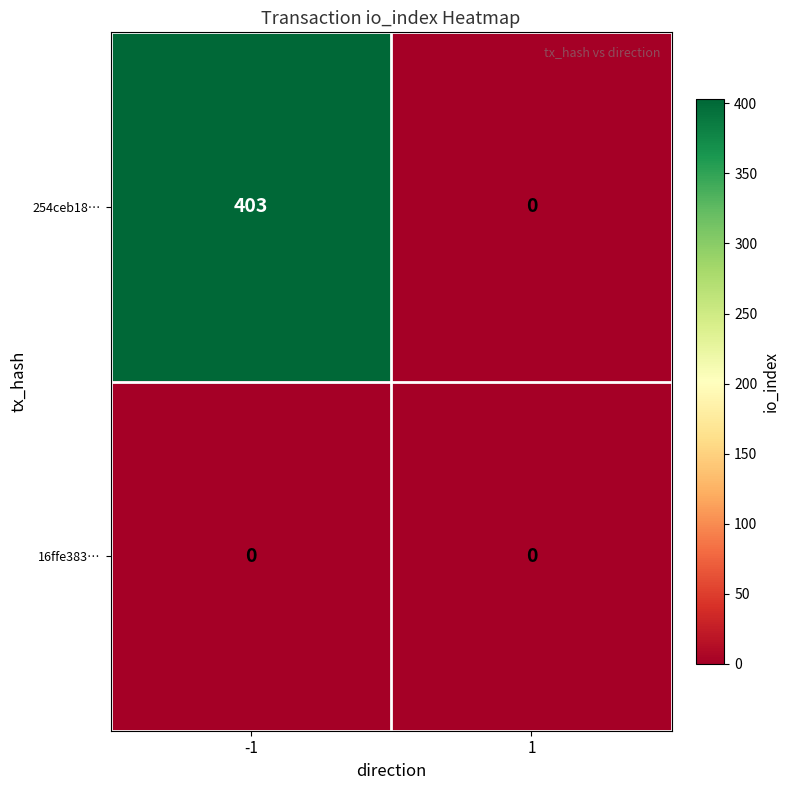

What is the difference between the highest and lowest values at -1?

403